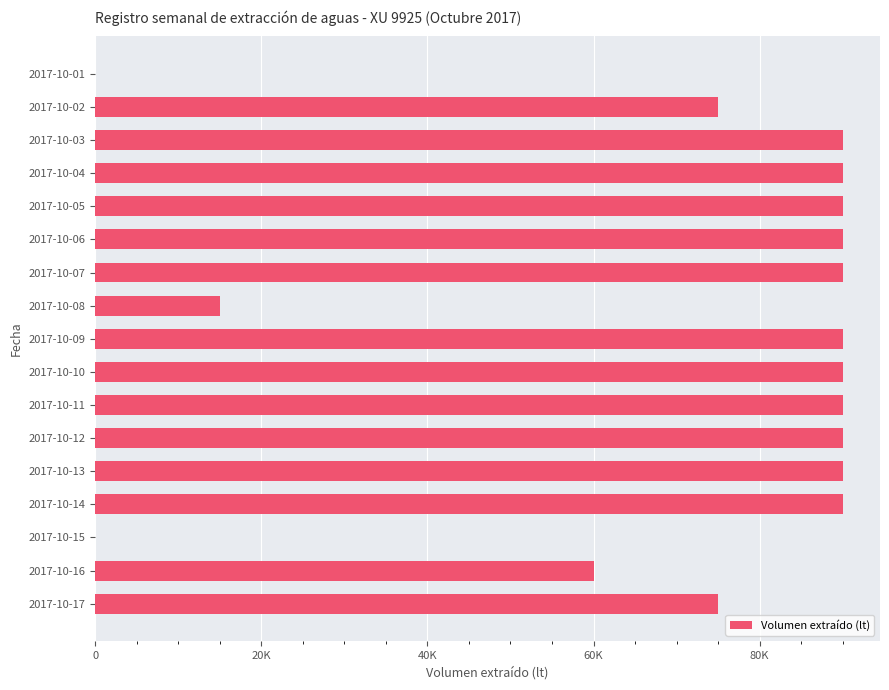

Are the bars horizontal?

Yes